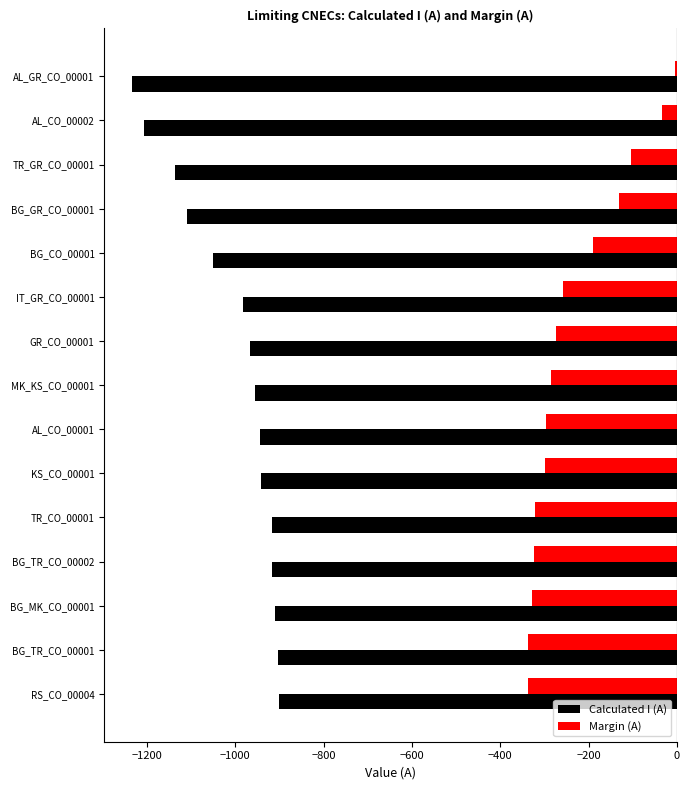

What is the difference between the second highest and second lowest values in the Calculated I (A) series?

303